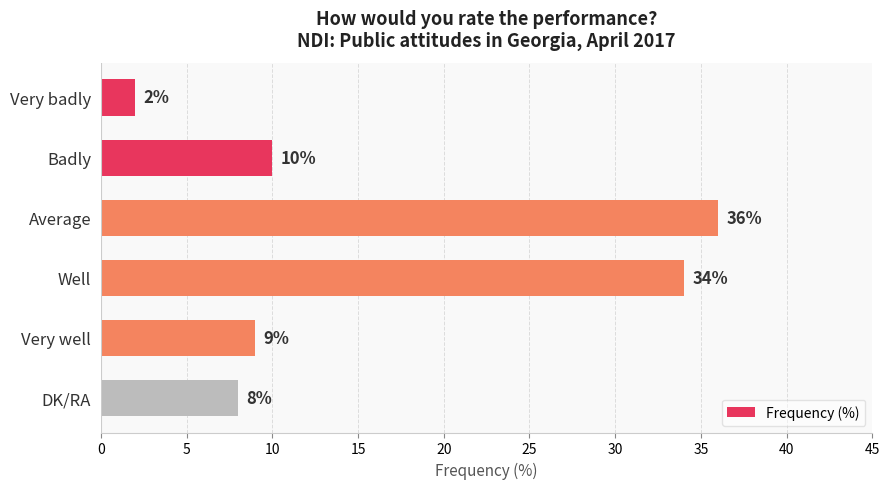

How many data points are less than 10?

3